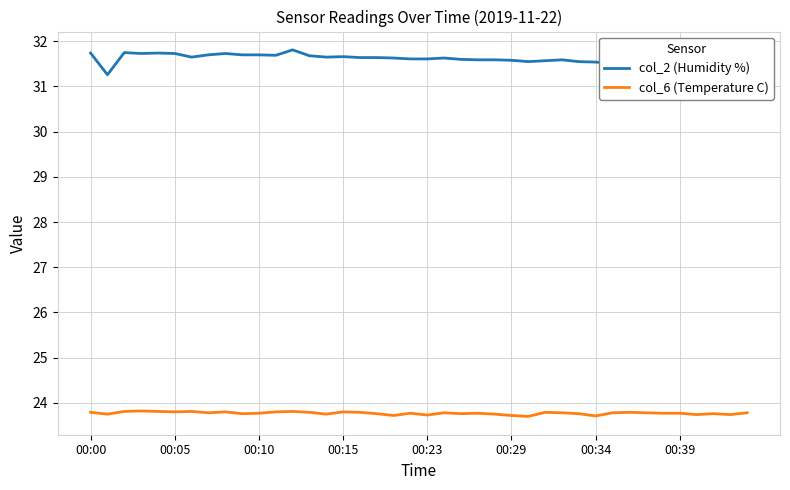

What is the sum of all col_6 (Temperature C) values?

950.9